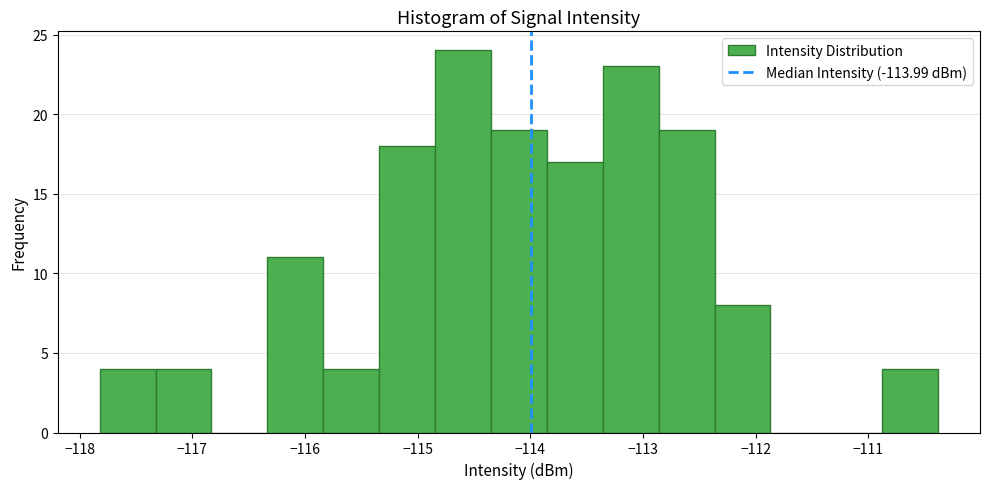

Reading left to right, list every bar in this chart as the range it spans on the x-axis followed by its height. Neither the bar edges nor the heights are printed on the chart, so give them approximately, as read against the axes.

-117.8 to -117.3: 4
-117.3 to -116.8: 4
-116.8 to -116.3: 0
-116.3 to -115.8: 11
-115.8 to -115.3: 4
-115.3 to -114.8: 18
-114.8 to -114.4: 24
-114.4 to -113.9: 19
-113.9 to -113.4: 17
-113.4 to -112.9: 23
-112.9 to -112.4: 19
-112.4 to -111.9: 8
-111.9 to -111.4: 0
-111.4 to -110.9: 0
-110.9 to -110.4: 4